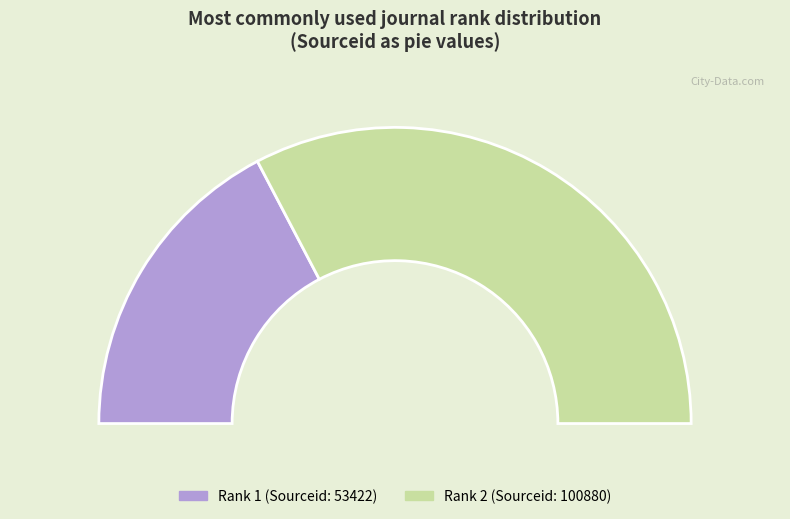

True or false: 2 accounts for 65% of the total.

True